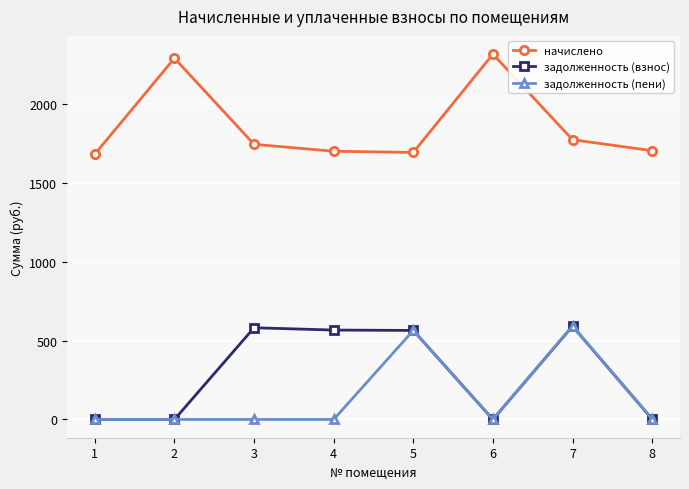

The задолженность (пени) series shows -287.2 at 2. True or false?

False